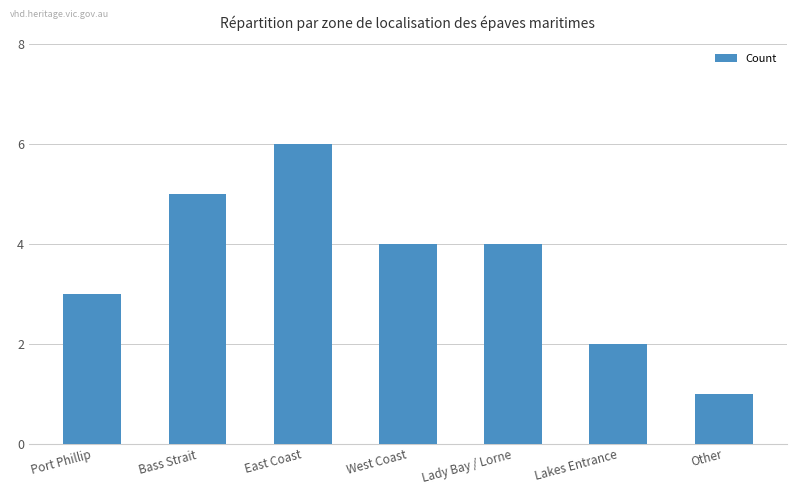

What is the sum of the values at West Coast and Lady Bay / Lorne?

8